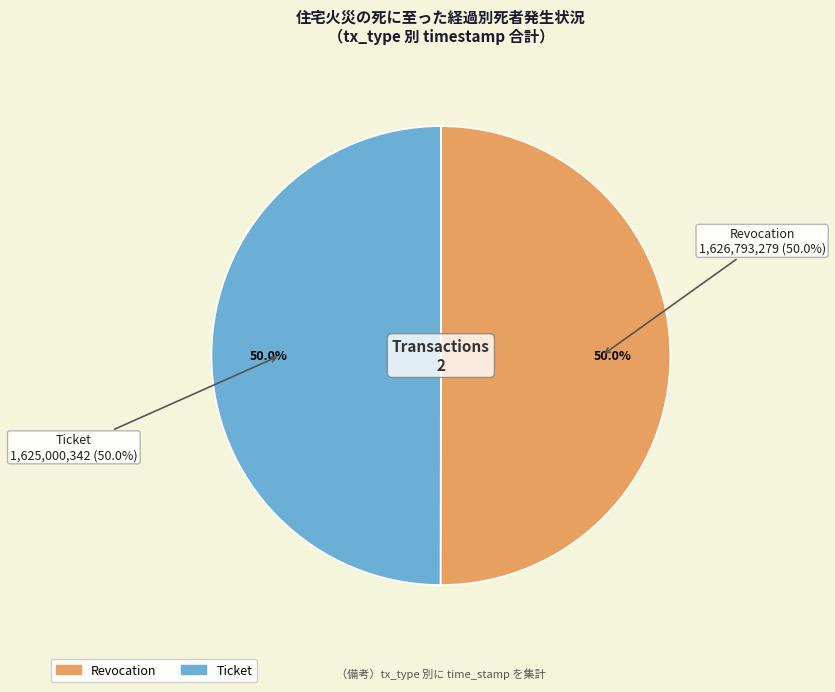

How many segments does this pie chart have?

2